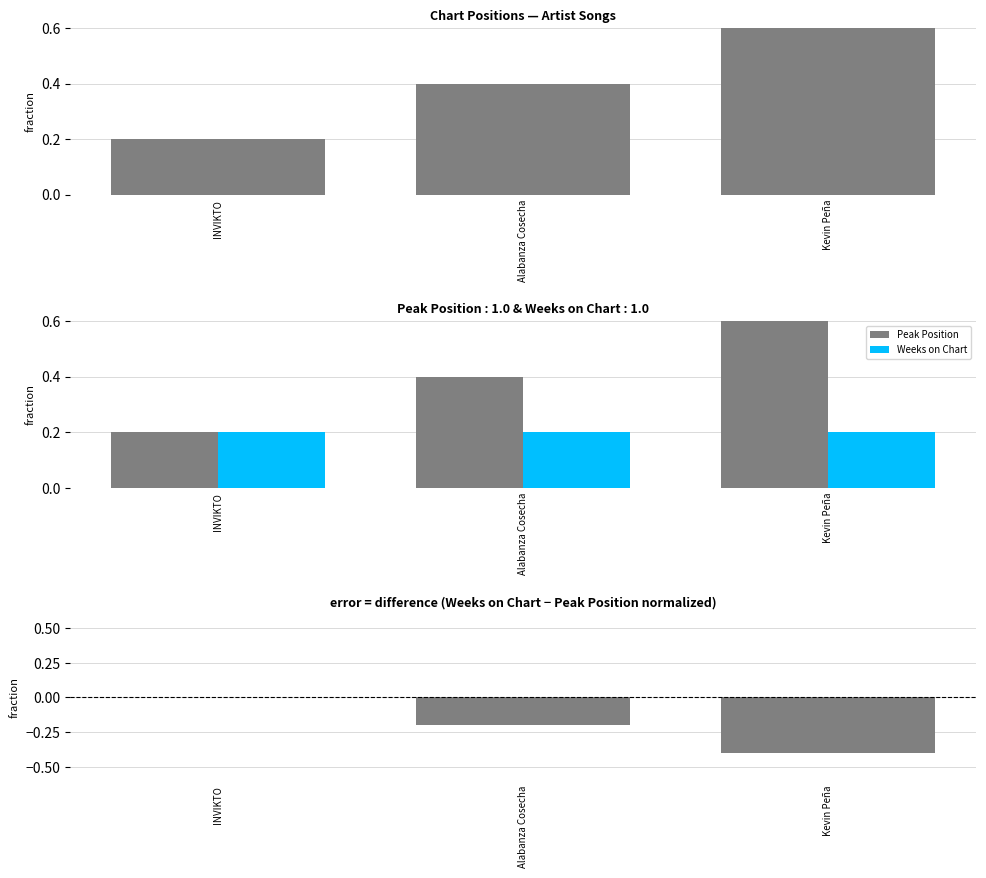

What is the sum of the Peak Position values at Kevin Peña and Alabanza Cosecha?

1.0